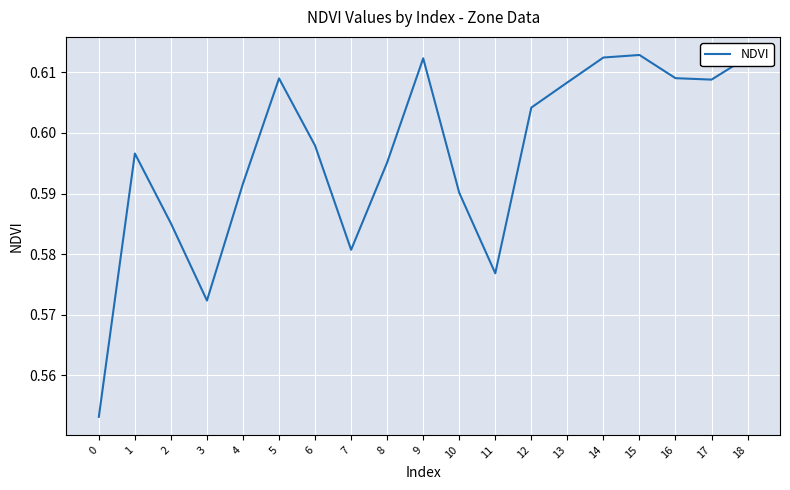

How many interior local valleys (lower than both neighbors) does the data have?

4